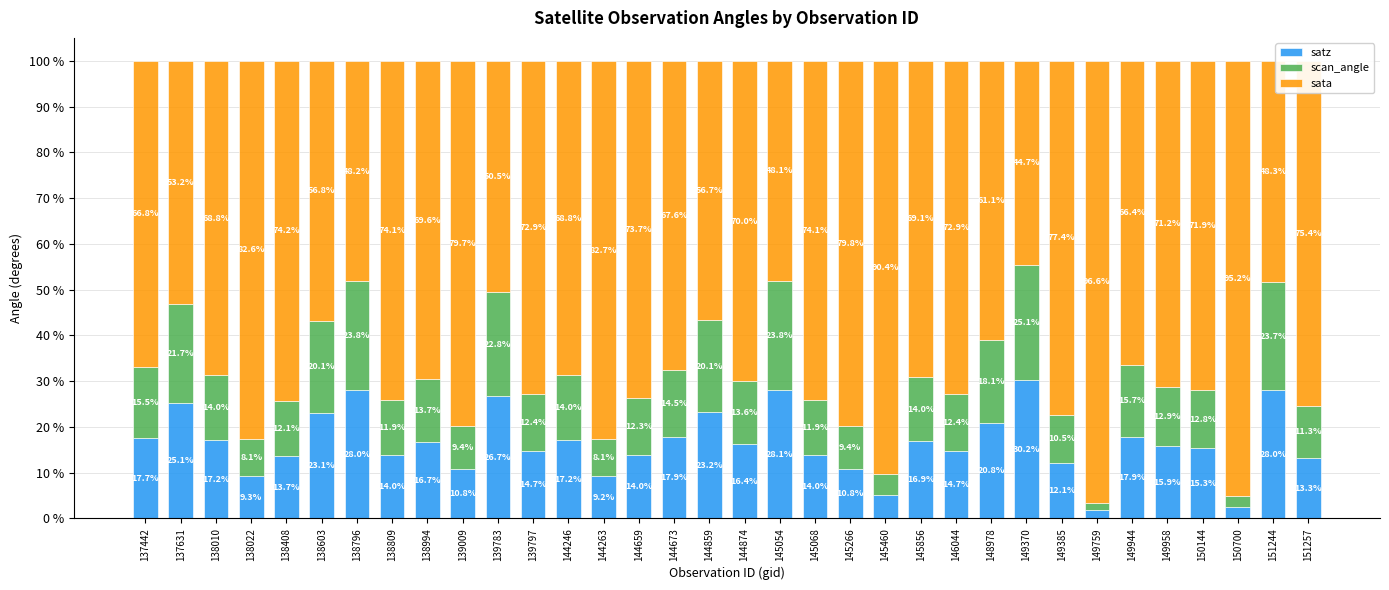

True or false: satz has a value of 10.8 at 145266.

True